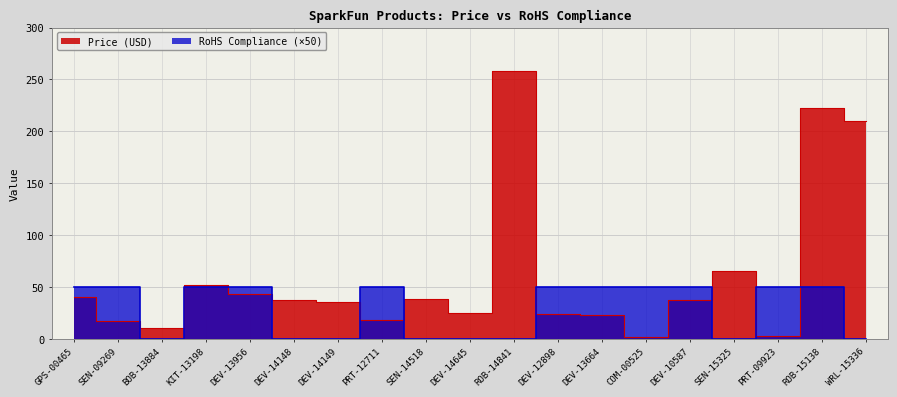

Which series has the widest spread of values?

Price (USD)